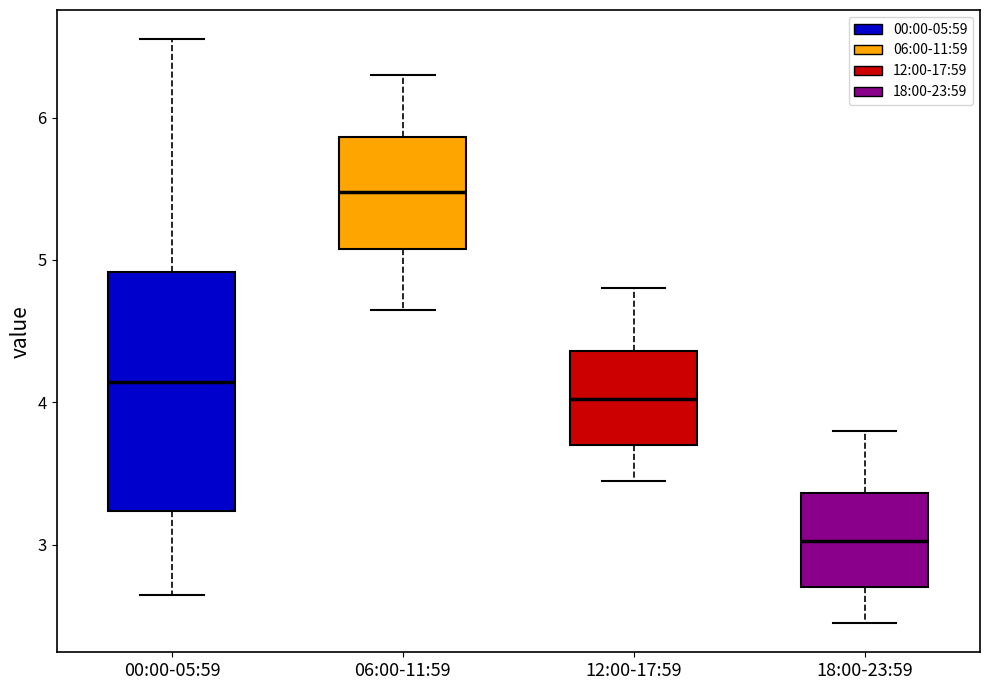

Which box's median line is the highest?

06:00-11:59